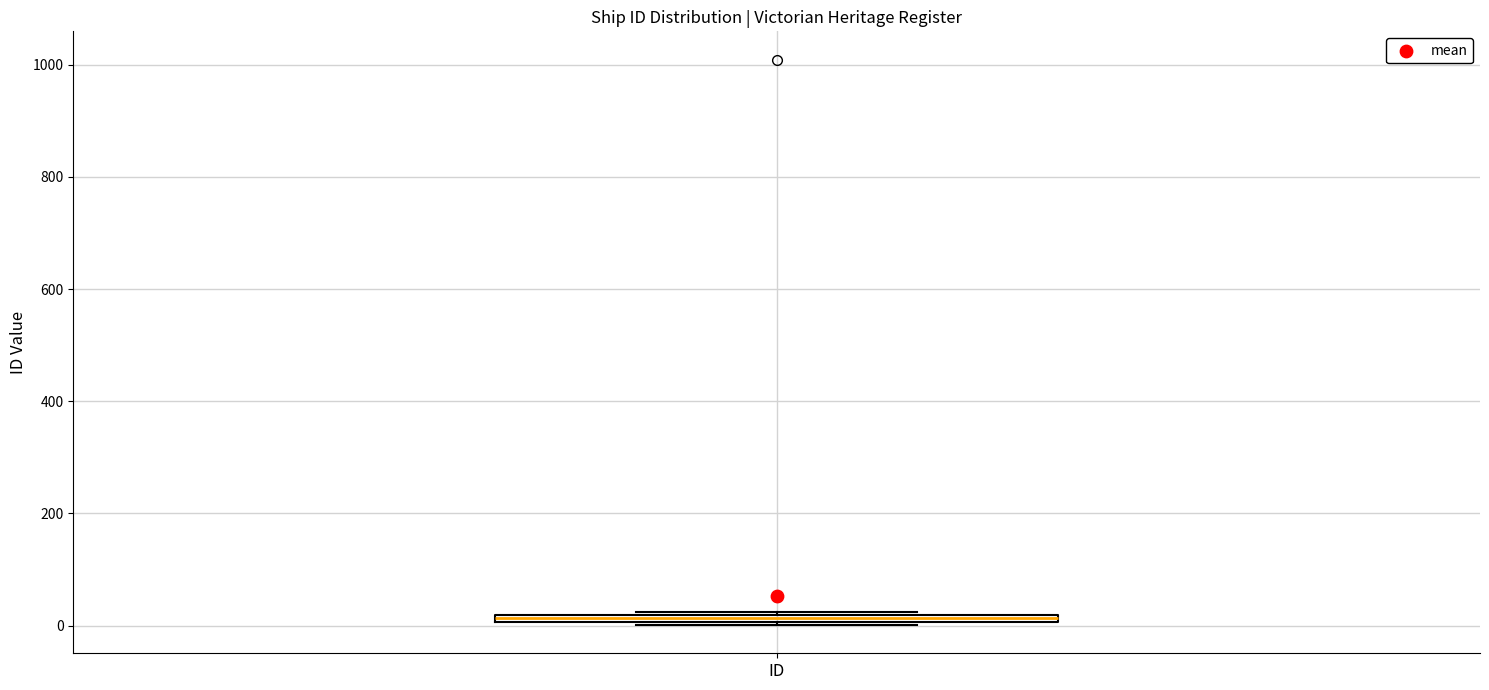

Where is the lower edge of the box for ID on the y-axis? The values are not printed on the chart, so give them approximately, as read against the axis.

0